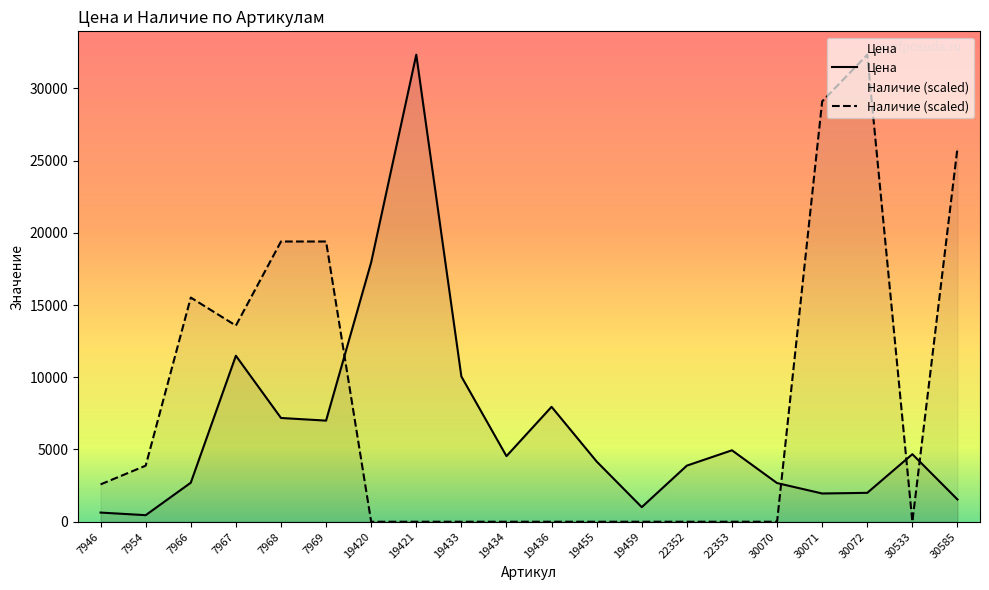

What is the maximum value shown in the chart?

32326.0